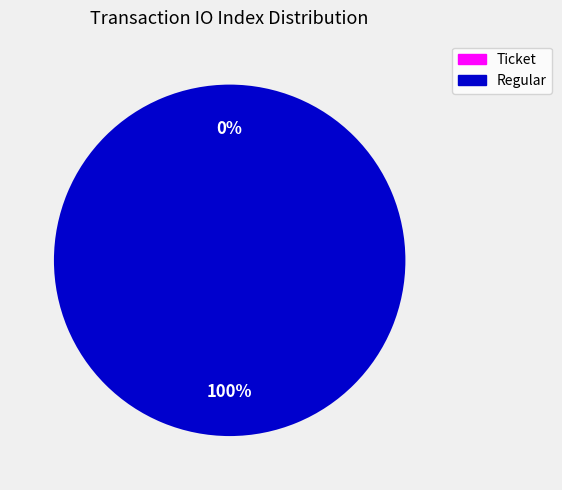

What is the change in value from Ticket to Regular?

+1